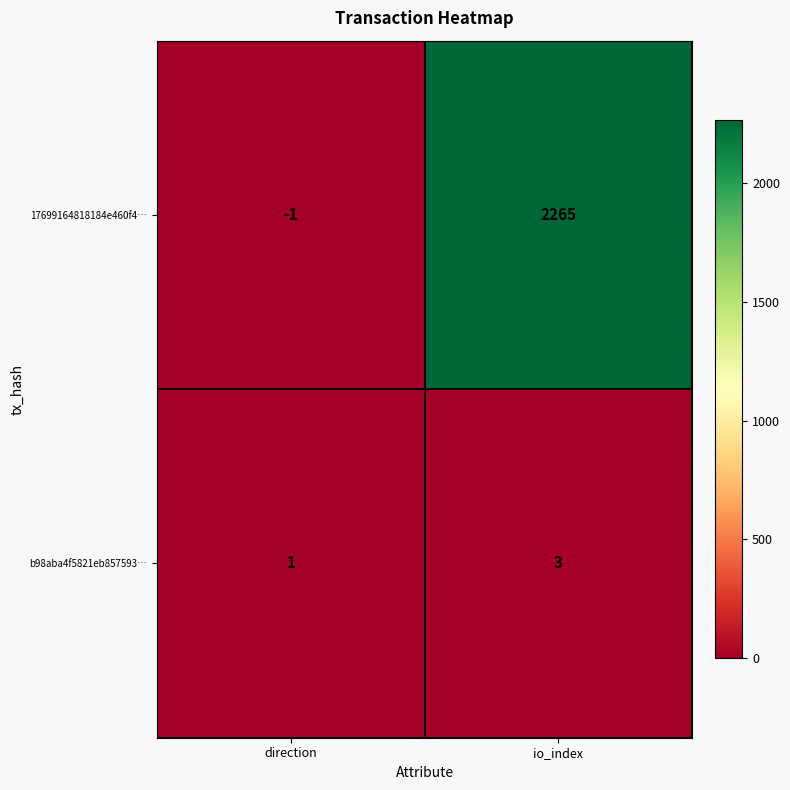

List the series in order of their overall mean, lowest first.

b98aba4f5821eb857593…, 17699164818184e460f4…